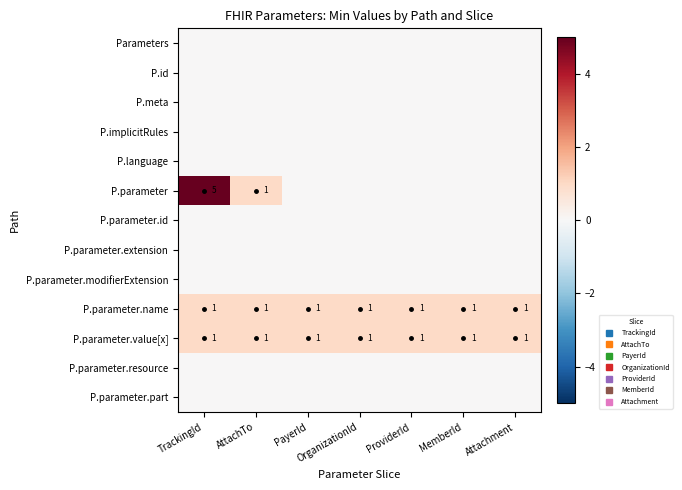

At OrganizationId, list the series in order from smallest to largest.

Parameters, P.id, P.meta, P.implicitRules, P.language, P.parameter, P.parameter.id, P.parameter.extension, P.parameter.modifierExtension, P.parameter.resource, P.parameter.part, P.parameter.name, P.parameter.value[x]